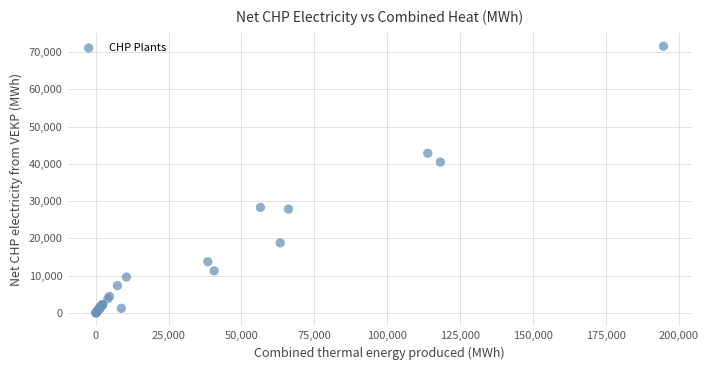

What Y value in the scatter plot is closest to 35792?

40480.0